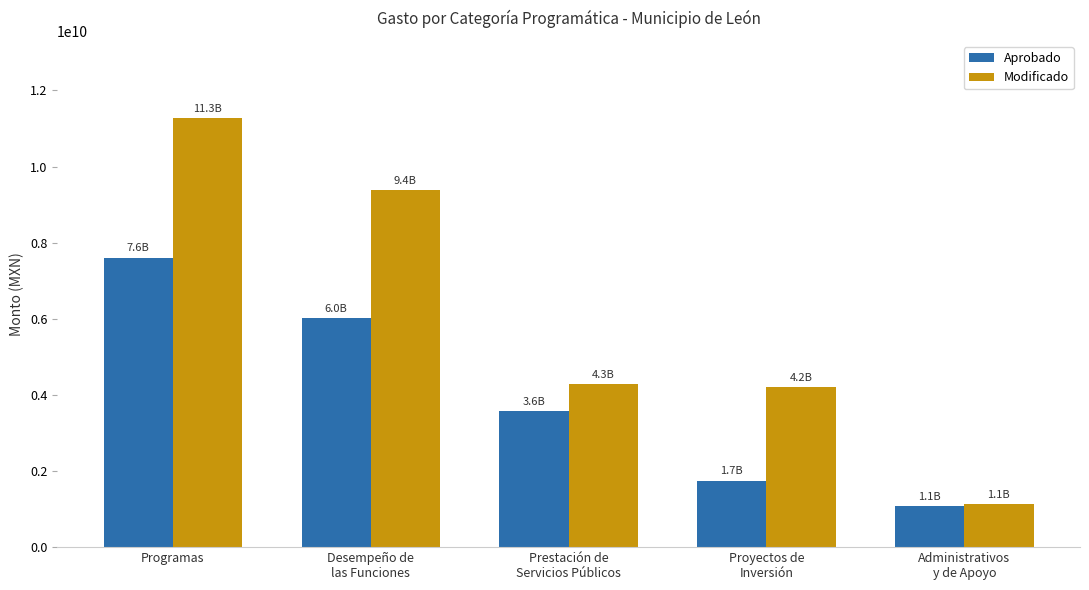

At which label is Modificado closest to 6196592347?

Prestación de
Servicios Públicos